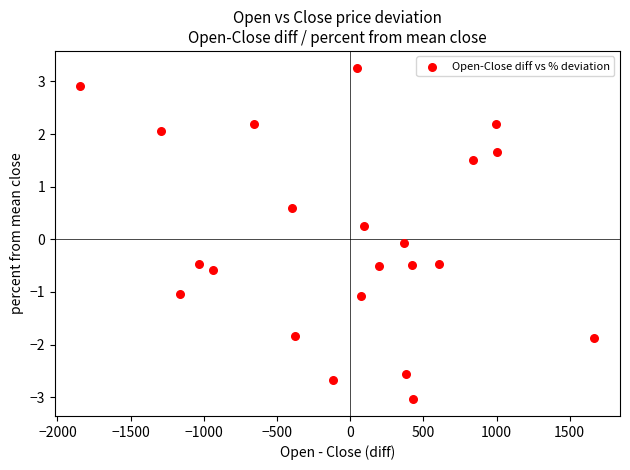

What is the range of X values (max minus min)?

3511.0